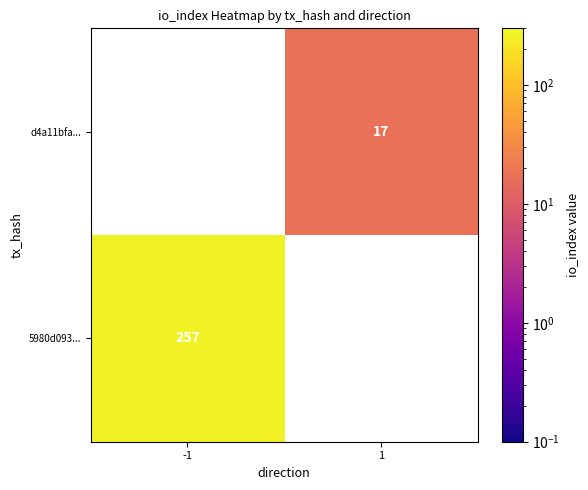

The value of 5980d093... at -1 is 257. True or false?

True